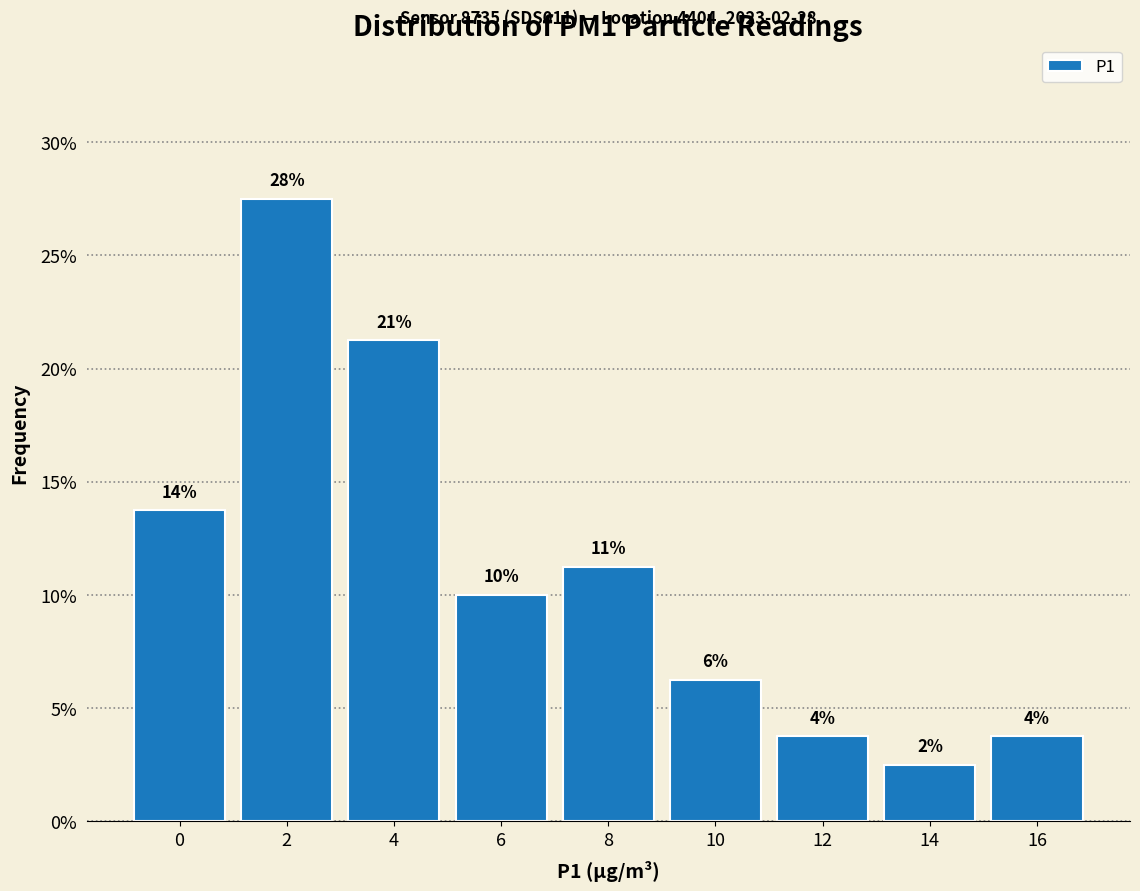

Does the chart contain any negative values?

No